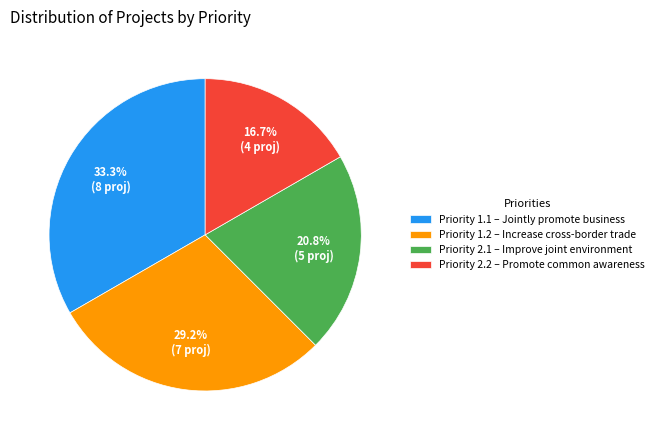

Which category has the smallest portion of the pie?

Priority 2.2